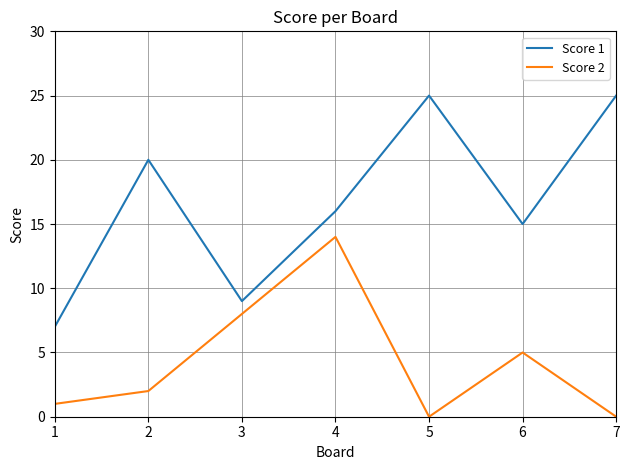

True or false: Score 2 has more than 1 interior local peaks.

True